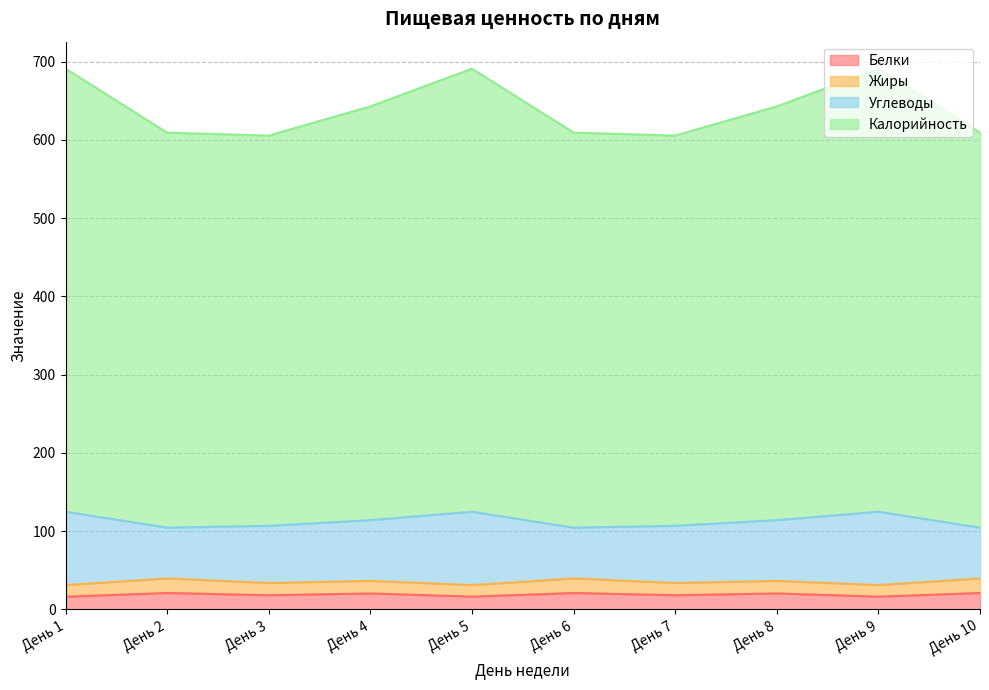

What is the difference between the Калорийность values at День 4 and День 6?

33.6